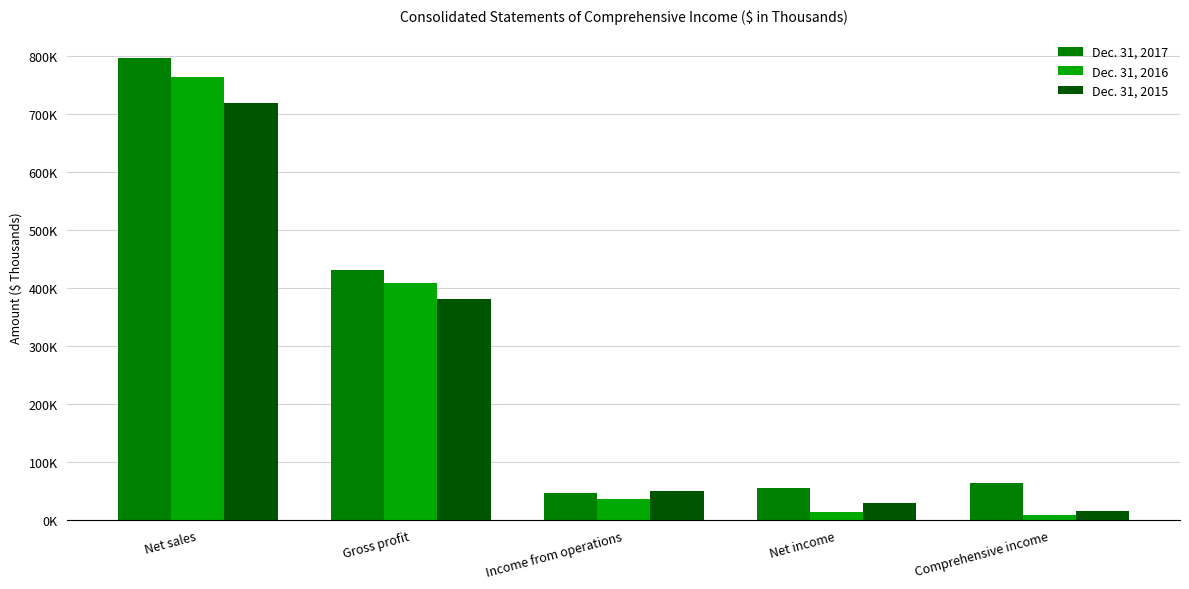

What is the approximate value of Dec. 31, 2016 at Net income, to the nearest 10?

14660